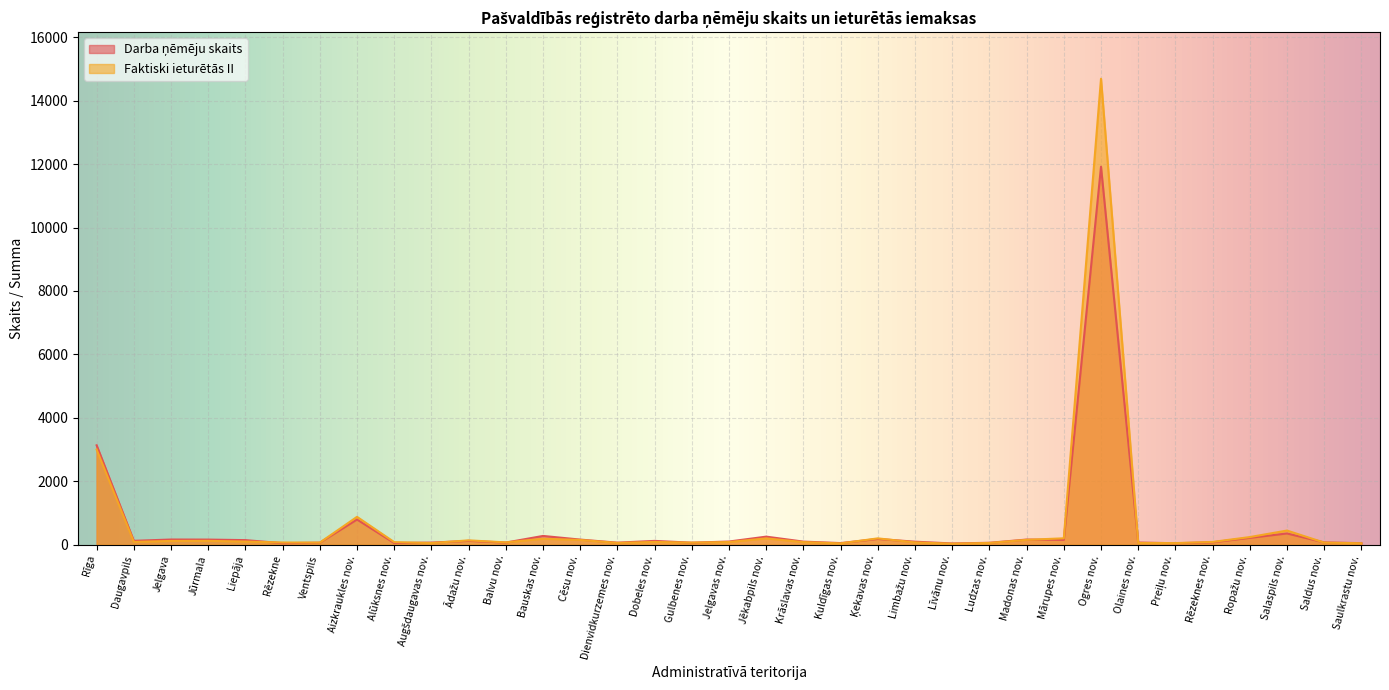

What is the label of the 24th point from the right?

Balvu nov.